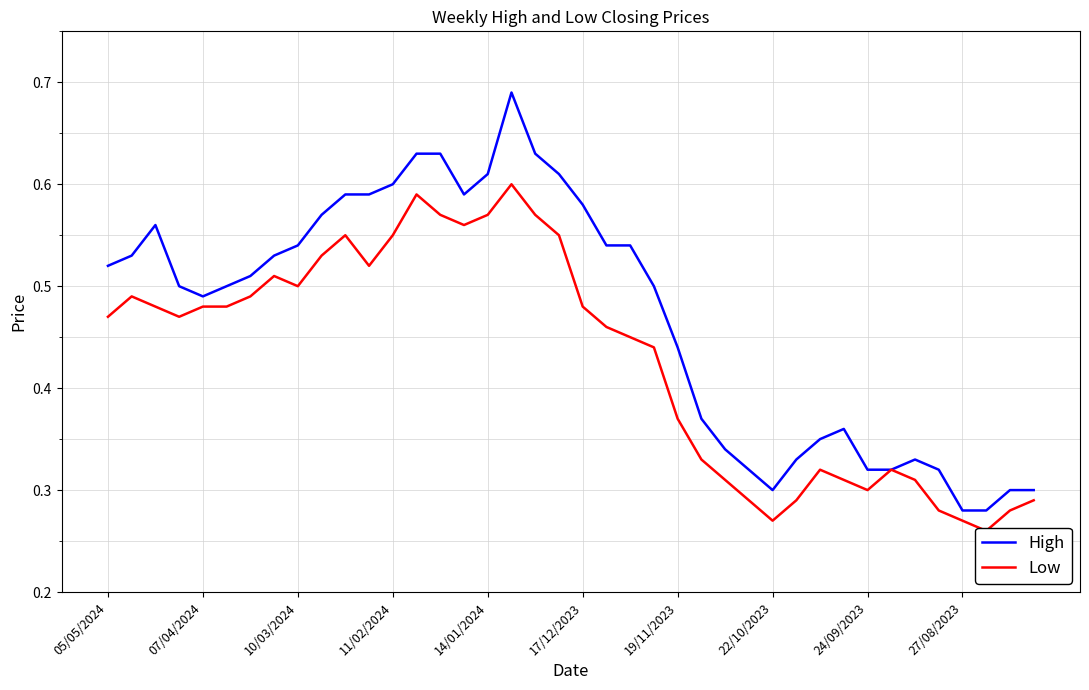

How many interior local peaks does the High series have?

4